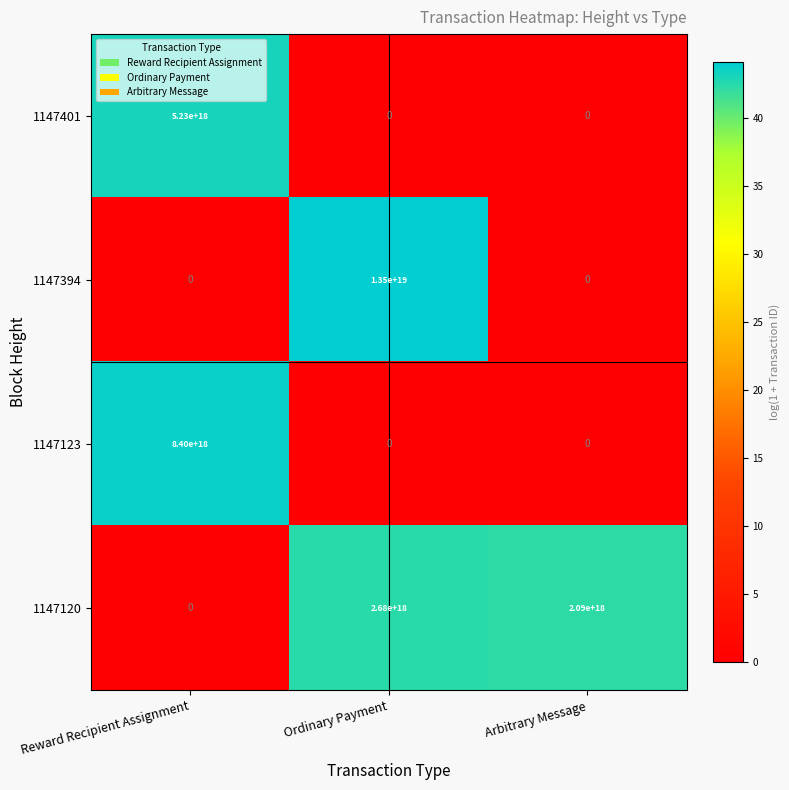

How many series are shown in this chart?

4